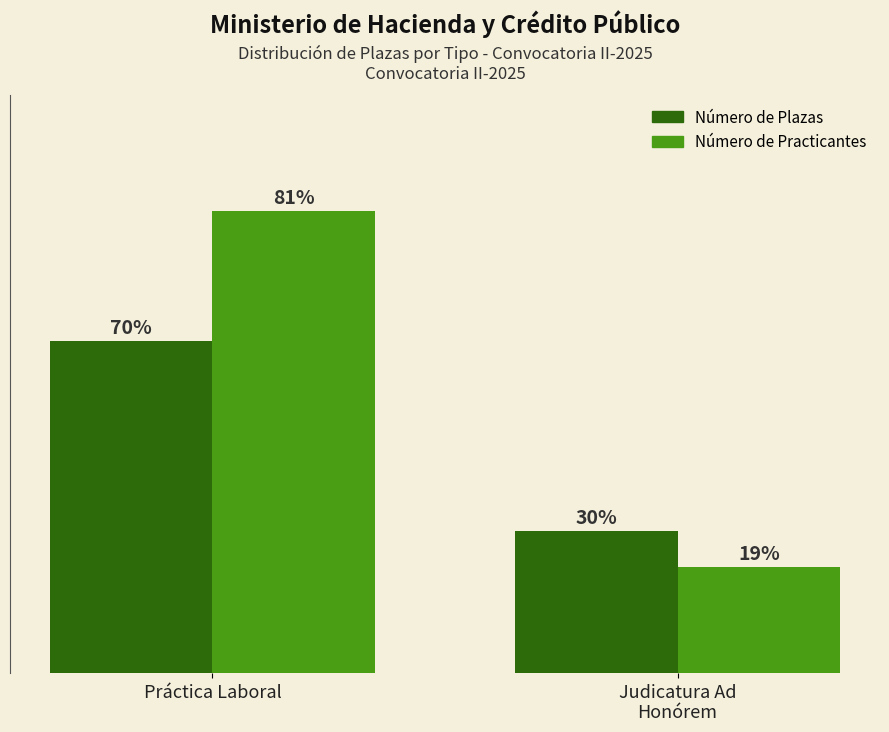

Between Práctica Laboral and Judicatura Ad
Honórem, which series saw the biggest shift?

Número de Practicantes